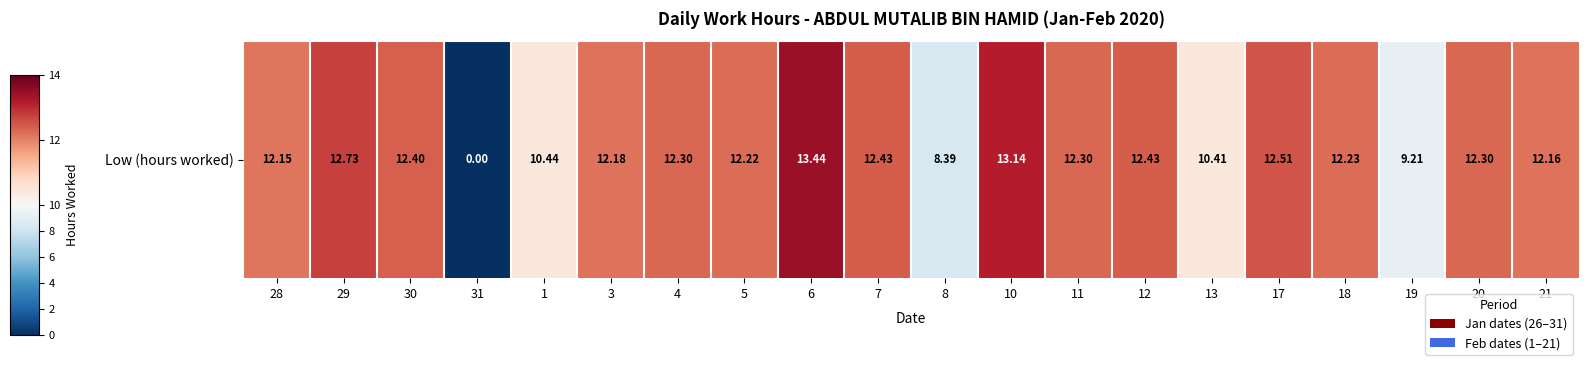

True or false: the data shows 12.1 at 8.

False